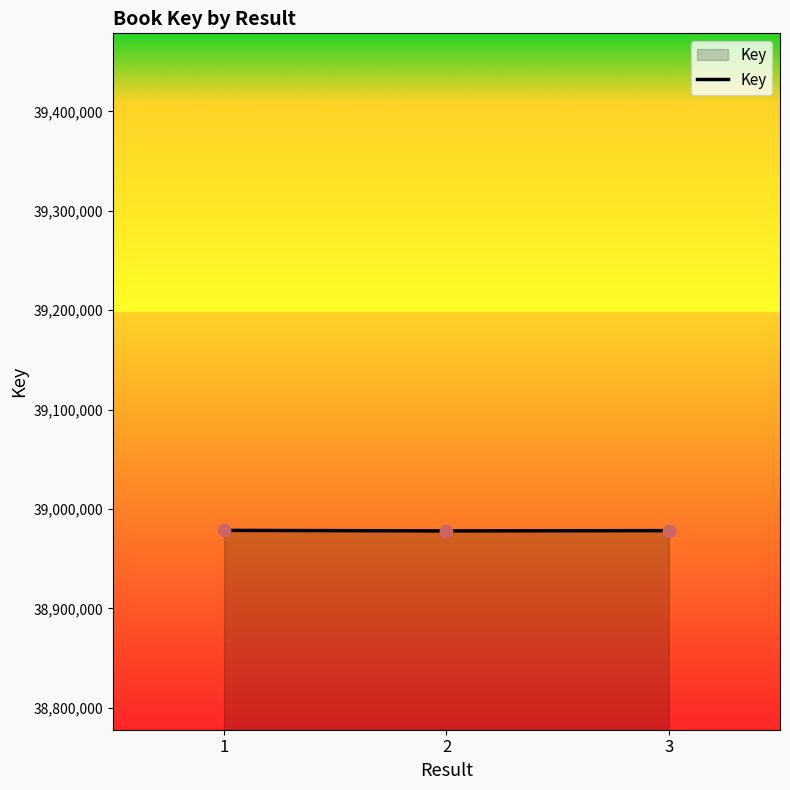

What is the change in value from 2 to 3?

+295